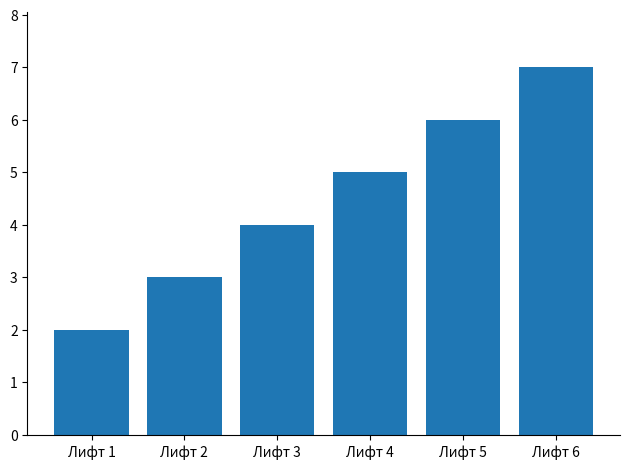

Is it true that the value at Лифт 2 is 1?

False